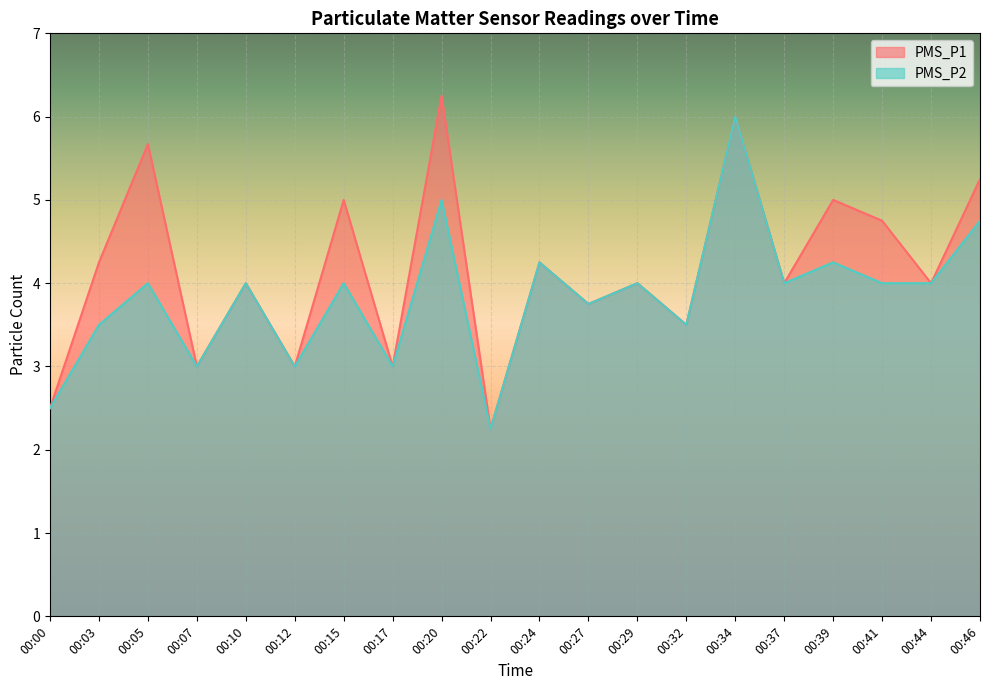

What is the minimum value for PMS_P2?

2.2